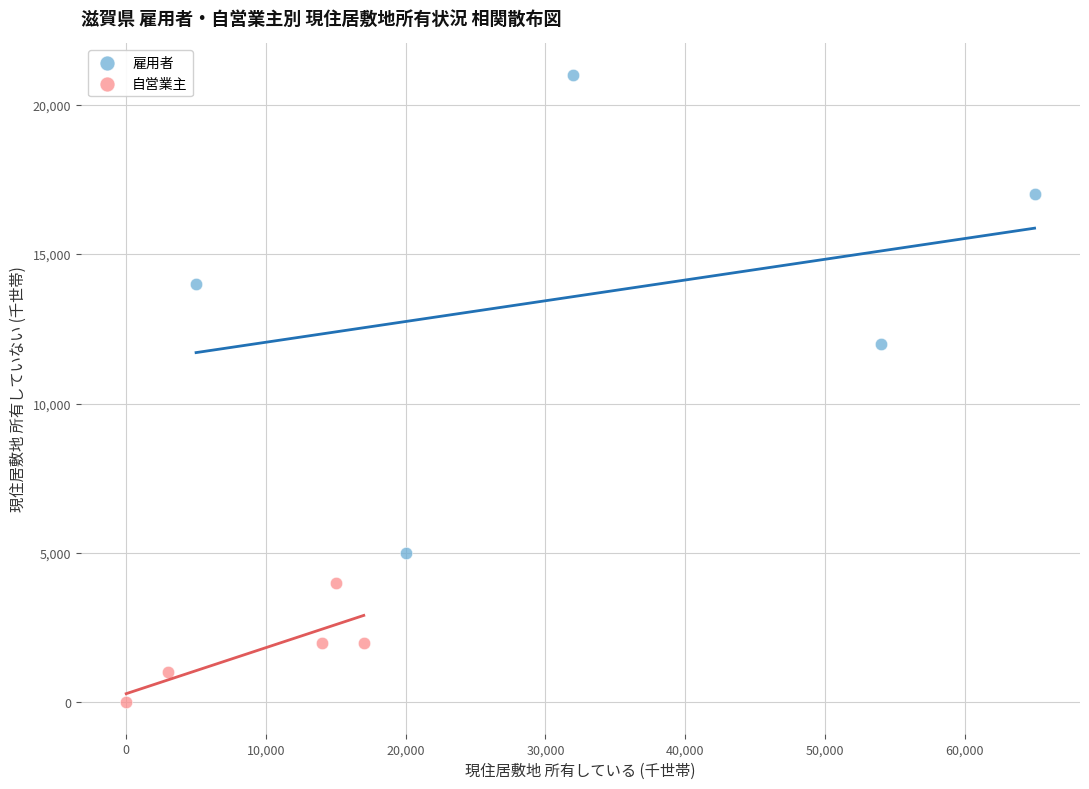

Which series has the largest Y range (max minus min)?

雇用者